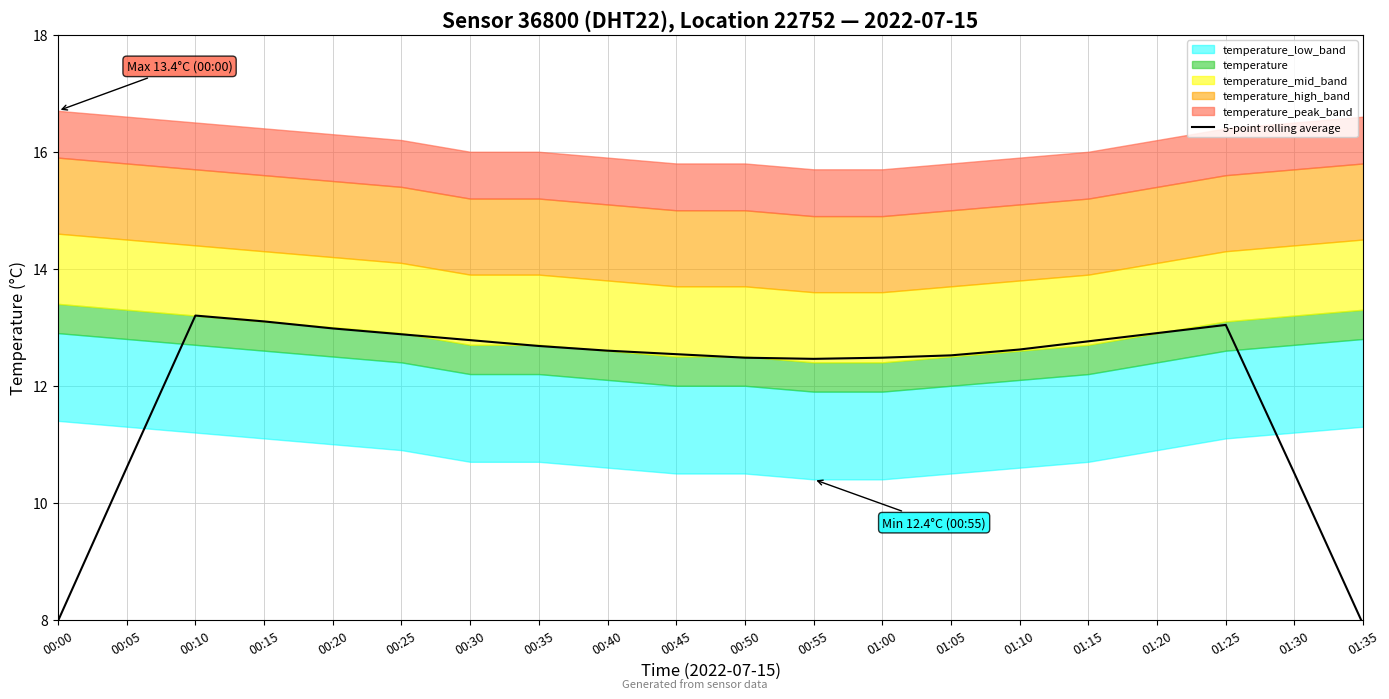

The value at 00:45 is 4.1. True or false?

False